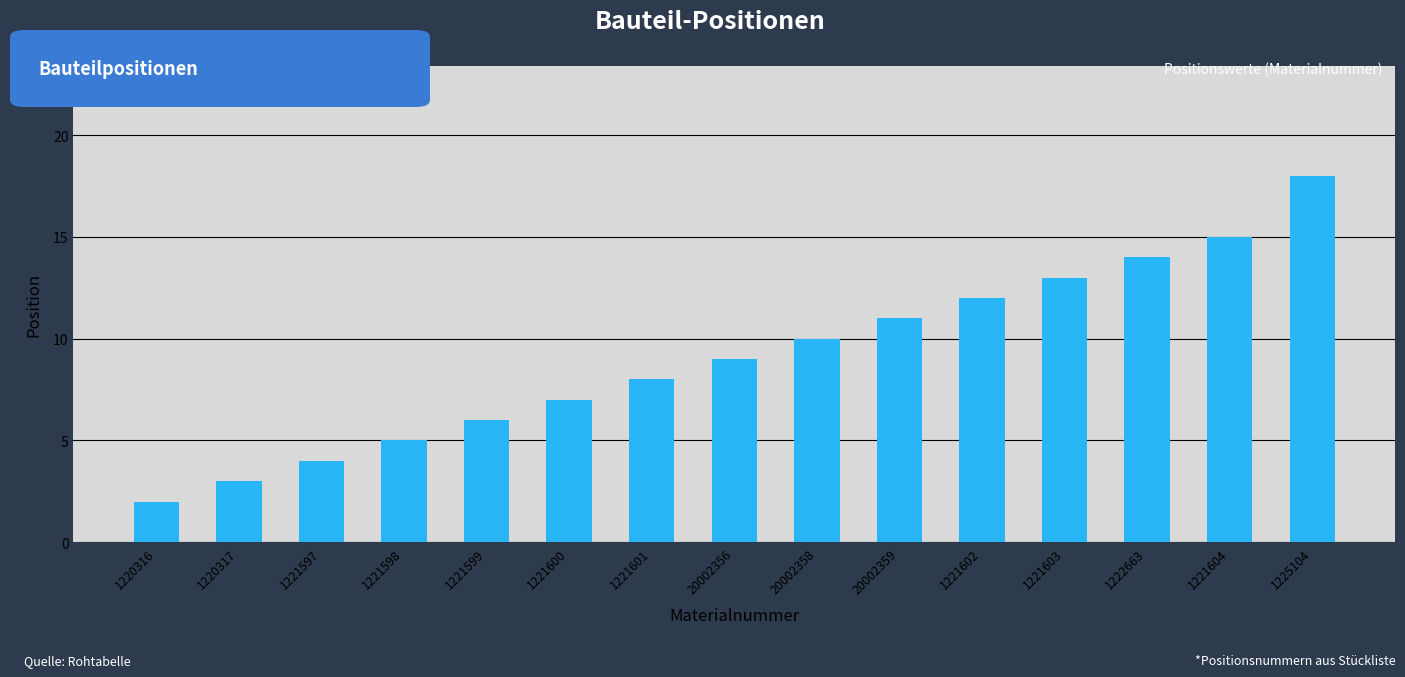

List the labels in order of value, largest first.

1225104, 1221604, 1222663, 1221603, 1221602, 20002359, 20002358, 20002356, 1221601, 1221600, 1221599, 1221598, 1221597, 1220317, 1220316